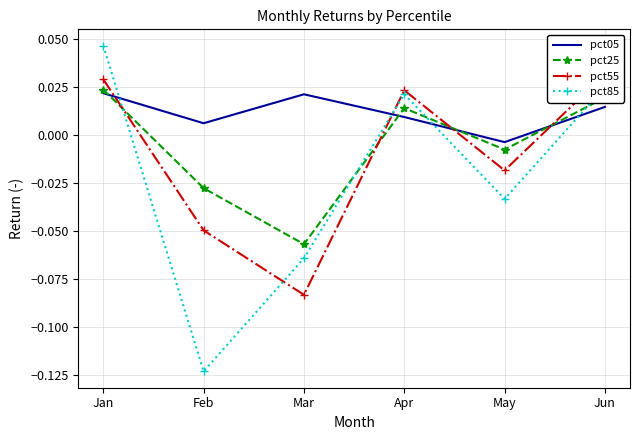

True or false: pct85 and pct25 intersect in this chart.

True